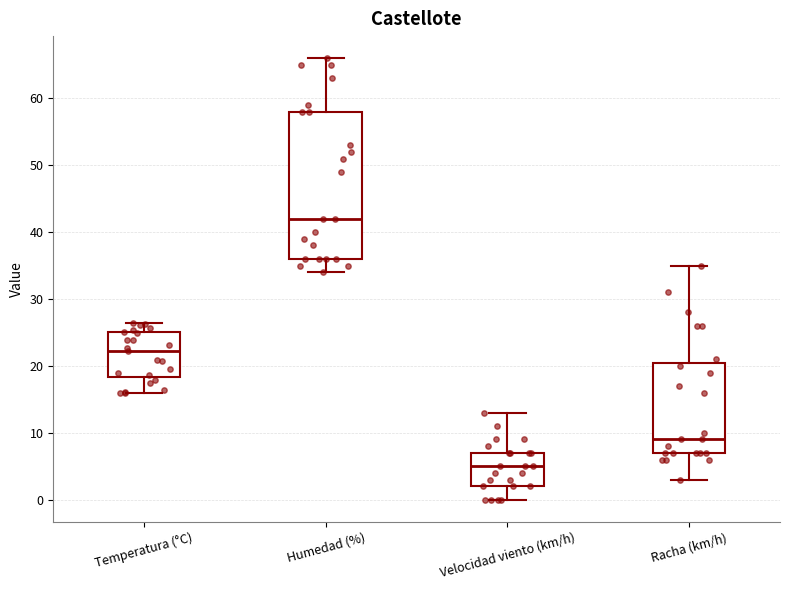

Reading left to right, read every box against the y-axis: the position of its median line, the range the box covers, and the ends of its whiskers. The values are not printed on the chart, so give them approximately, as read against the axis.

Temperatura (°C): median 22, box 18 to 25, whiskers 16 to 26
Humedad (%): median 42, box 36 to 58, whiskers 34 to 66
Velocidad viento (km/h): median 5, box 2 to 7, whiskers 0 to 13
Racha (km/h): median 9, box 7 to 21, whiskers 3 to 35